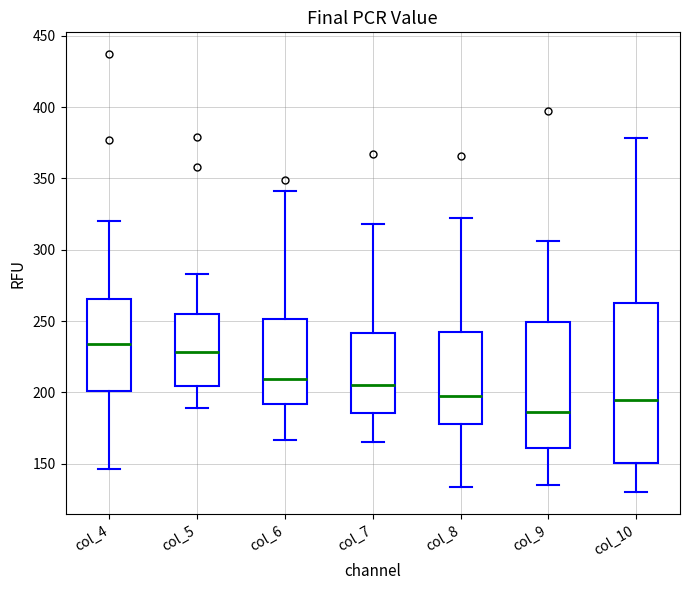

Reading left to right, read every box against the y-axis: the position of its median line, the range the box covers, and the ends of its whiskers. The values are not printed on the chart, so give them approximately, as read against the axis.

col_4: median 235, box 200 to 265, whiskers 145 to 320
col_5: median 230, box 205 to 255, whiskers 190 to 285
col_6: median 210, box 190 to 250, whiskers 165 to 340
col_7: median 205, box 185 to 240, whiskers 165 to 320
col_8: median 200, box 180 to 245, whiskers 135 to 320
col_9: median 185, box 160 to 250, whiskers 135 to 305
col_10: median 195, box 150 to 265, whiskers 130 to 380